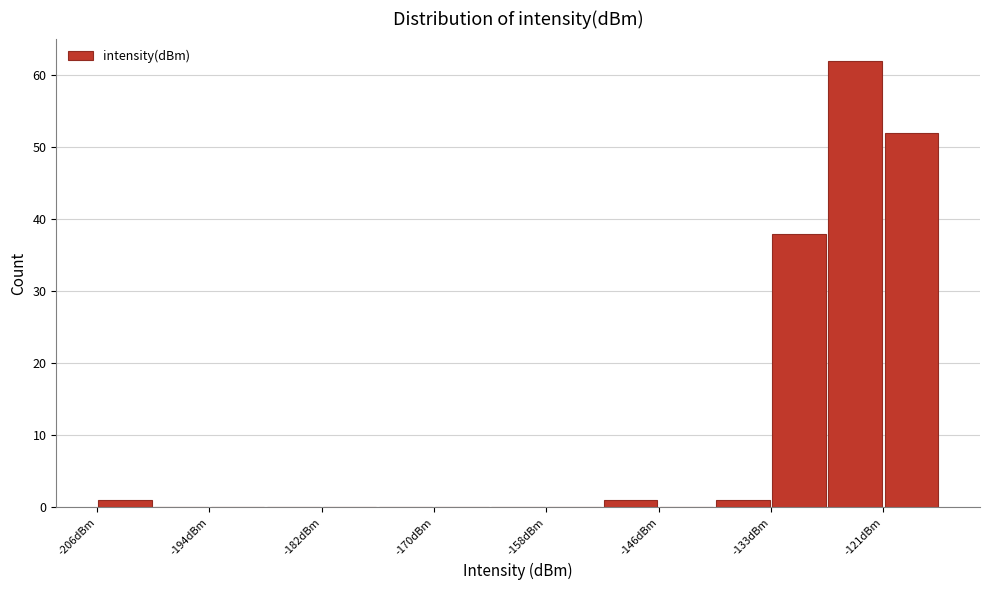

Around what value on the x-axis is the tallest bar? Give the approximate position of its centre, as read against the axis.

-124